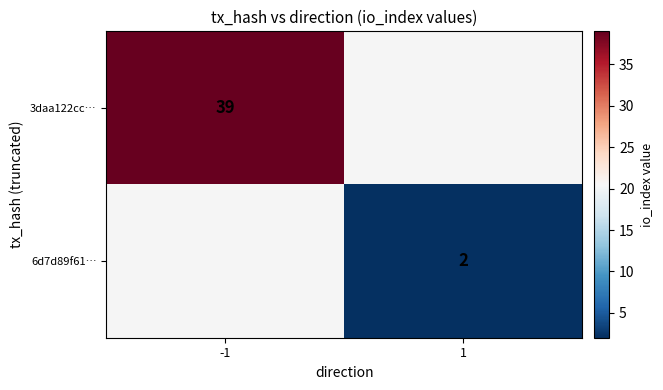

What is the maximum value shown in the chart?

39.0